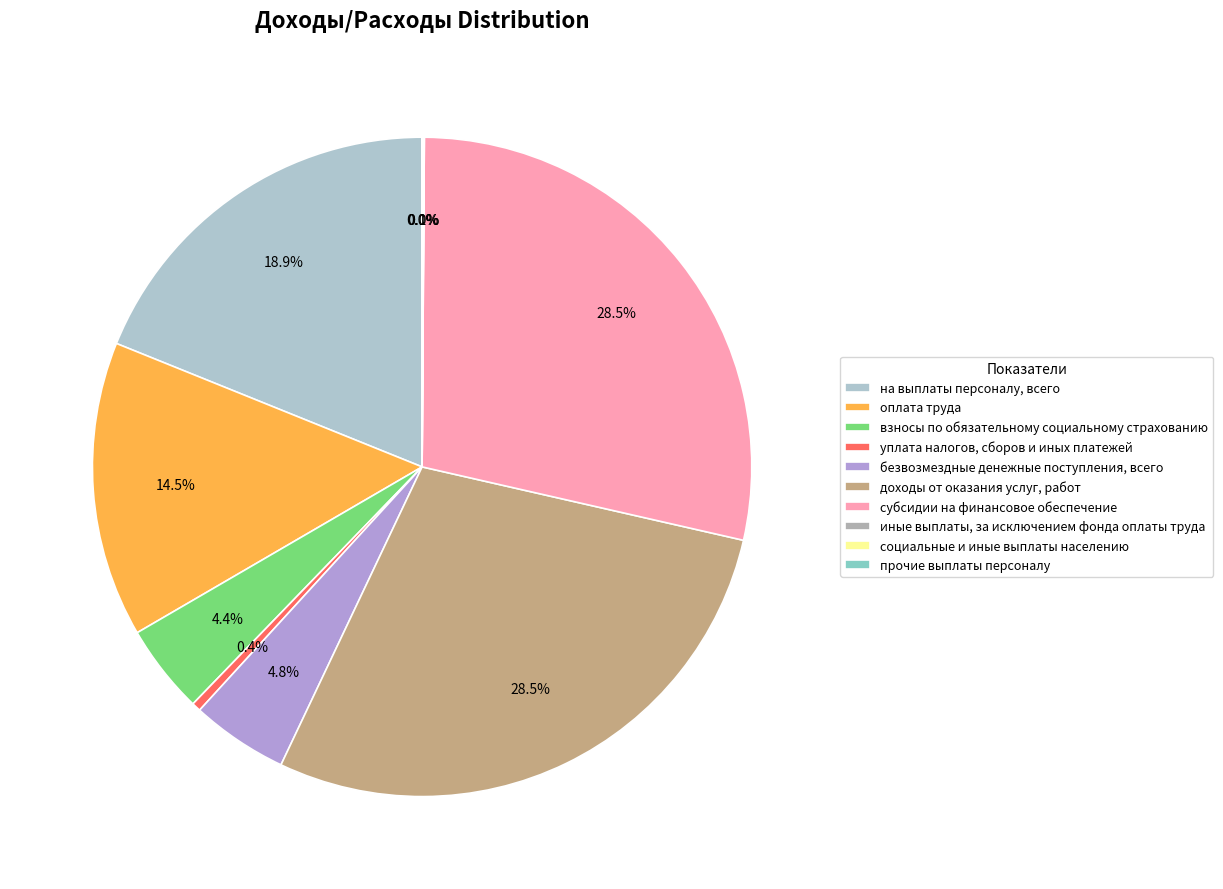

Count the number of slices in the pie.

10